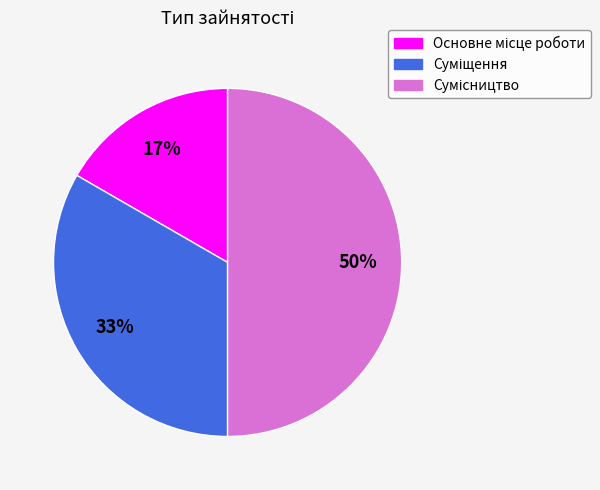

To the nearest percent, what is the difference between the largest and smallest slice percentages?

33%